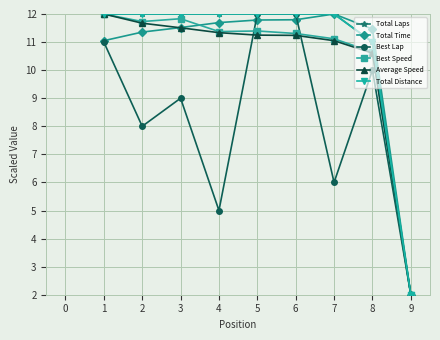

True or false: Best Speed and Total Laps intersect in this chart.

False